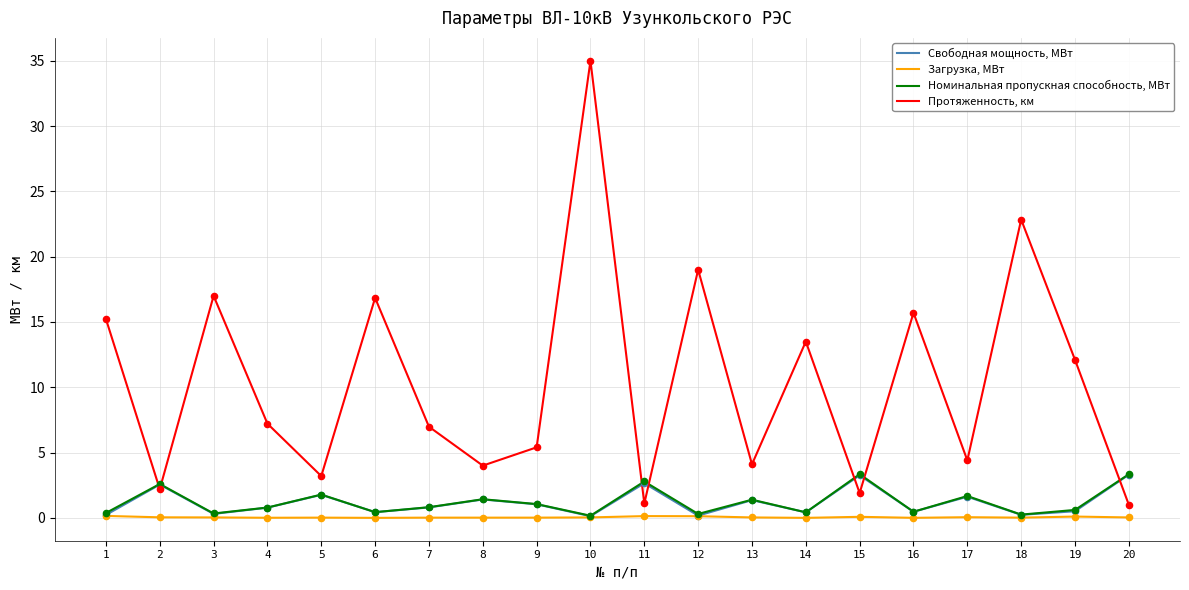

What are all the series names shown in the legend?

Свободная мощность, МВт, Загрузка, МВт, Номинальная пропускная способность, МВт, Протяженность, км